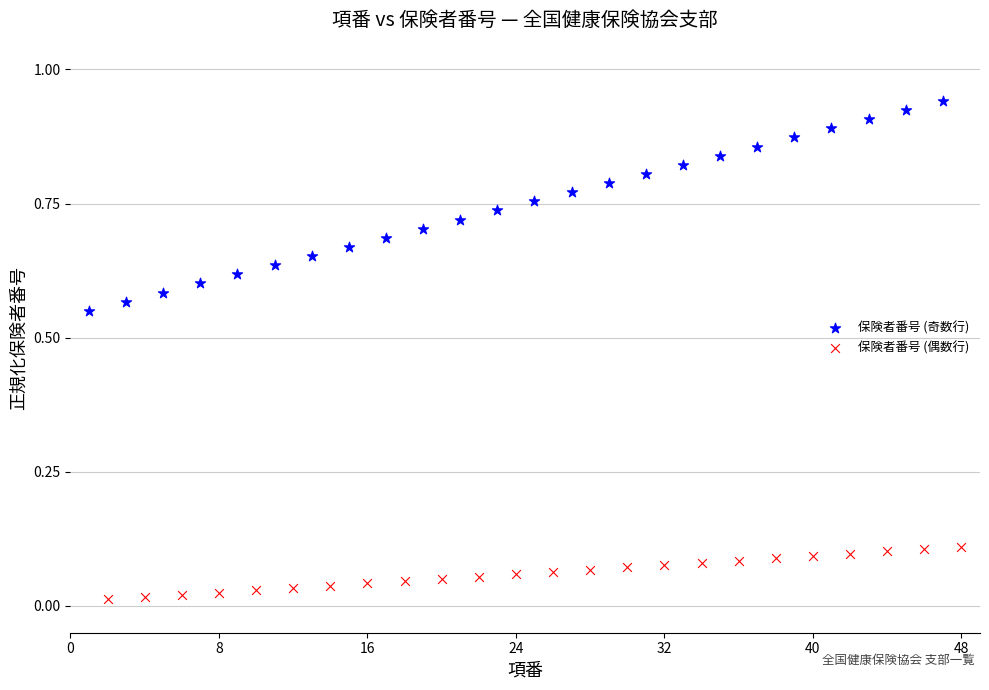

Which series has the widest spread of Y values?

保険者番号 (奇数行)